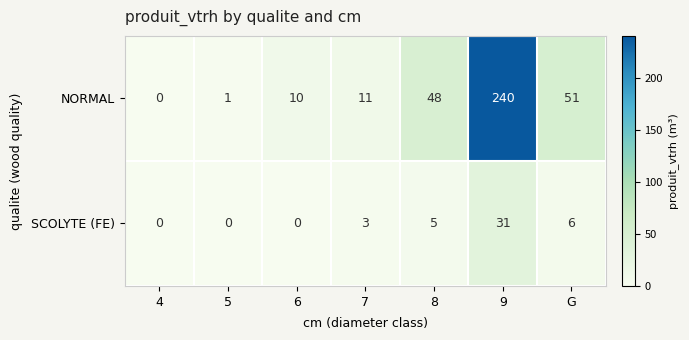

What is the spread (max minus min) of values at 5?

1